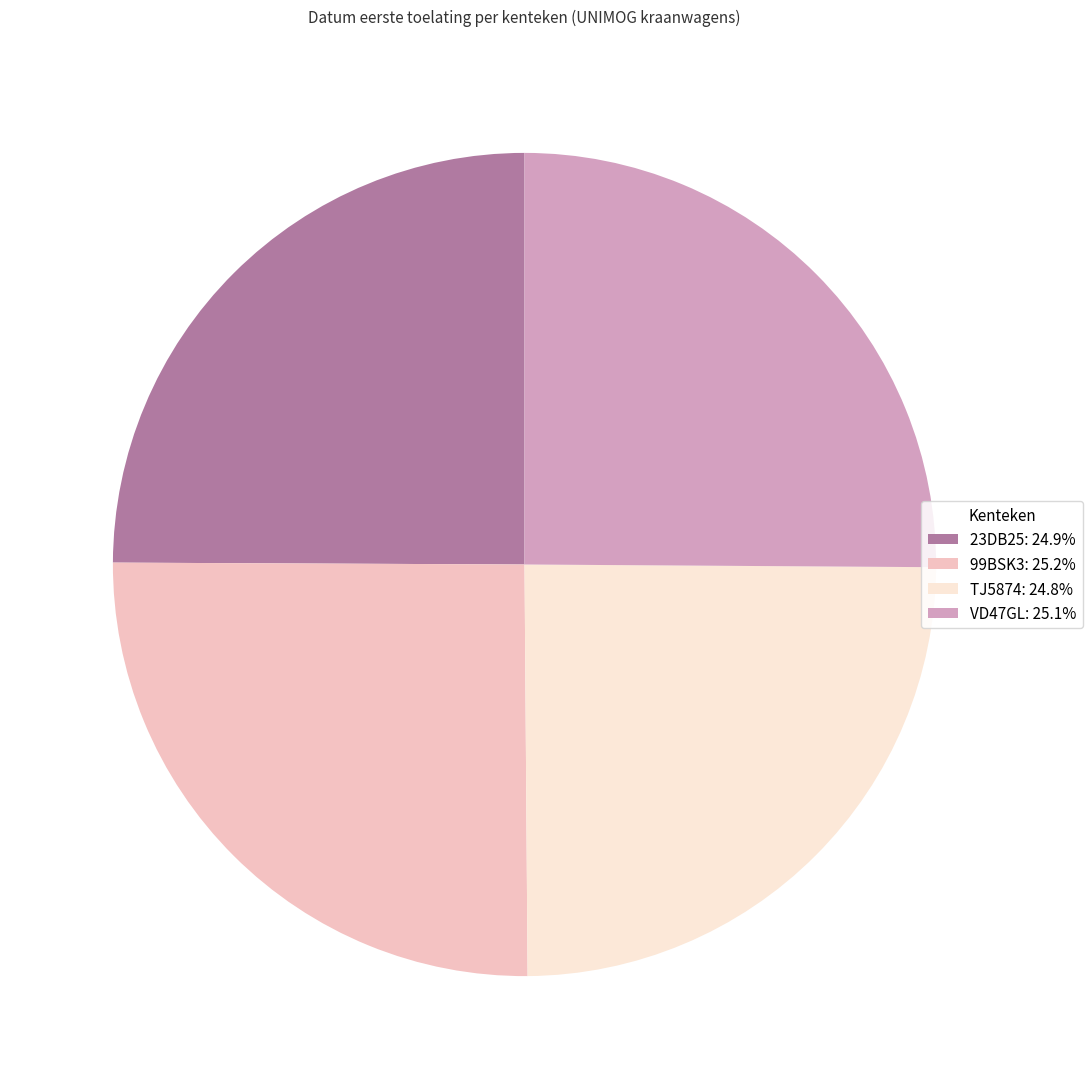

Does VD47GL: 25.1% represent more than half of the total?

No